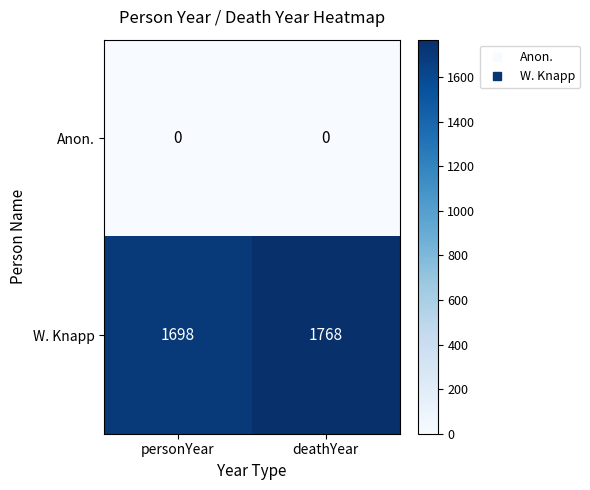

Between personYear and deathYear, which series saw the biggest shift?

W. Knapp